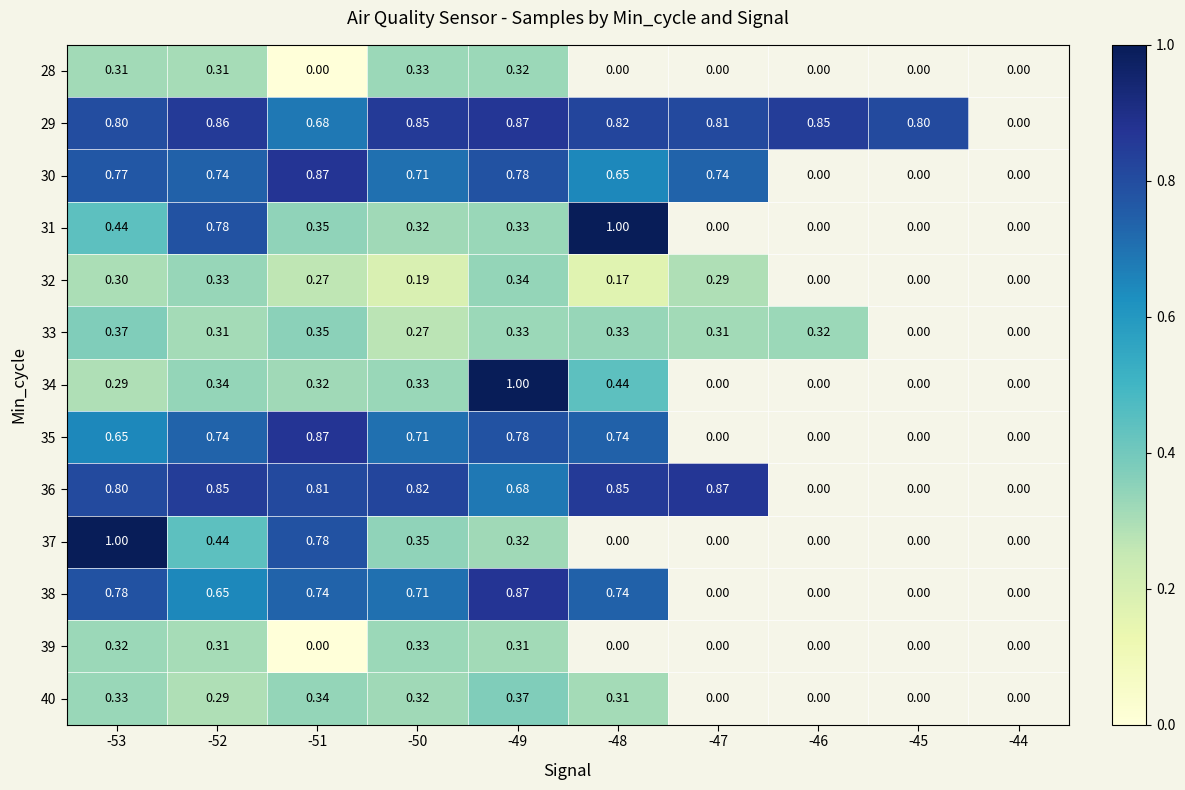

The value of 31 at -50 is 0.1. True or false?

False